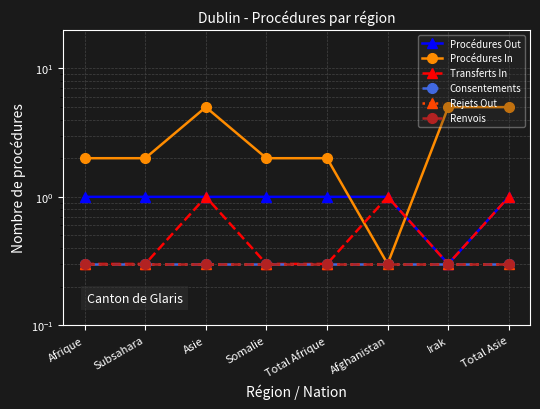

True or false: Rejets Out and Consentements intersect in this chart.

False